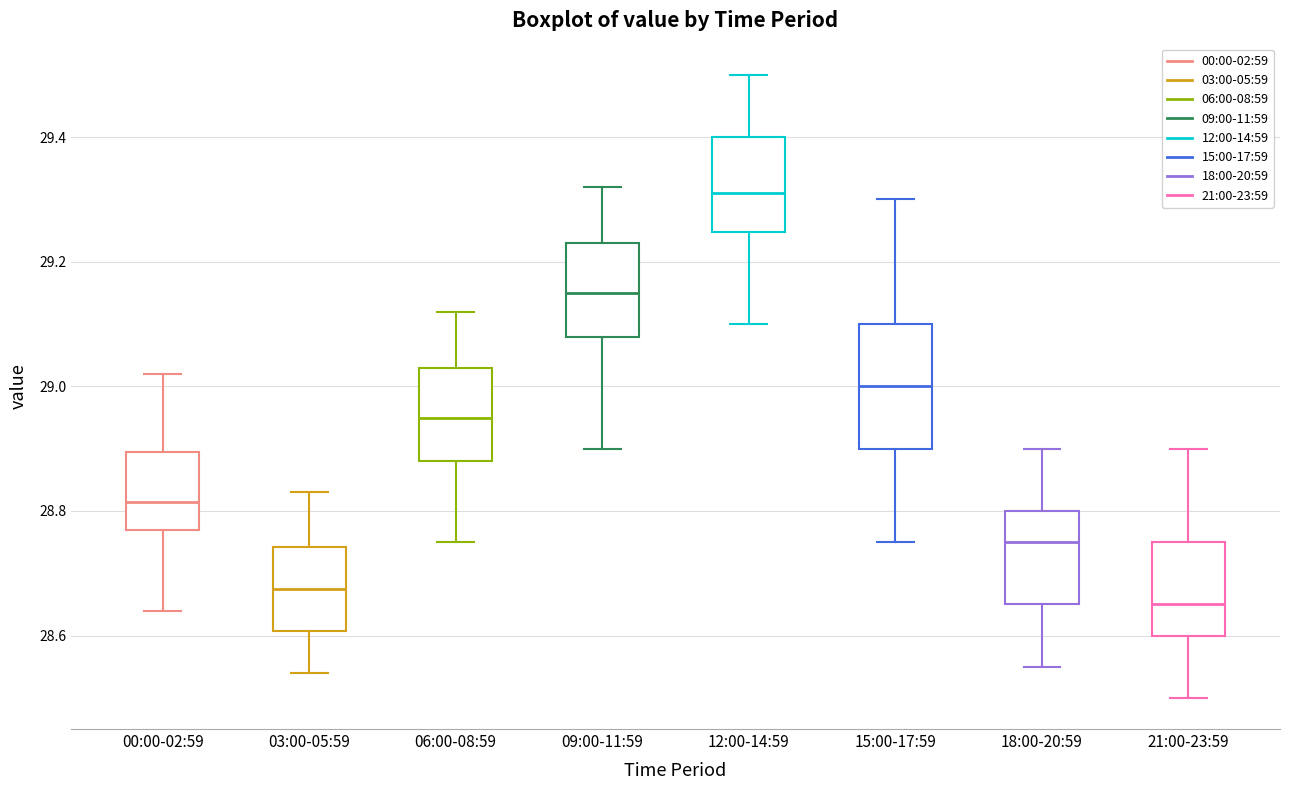

Which box has the lowest median line?

21:00-23:59